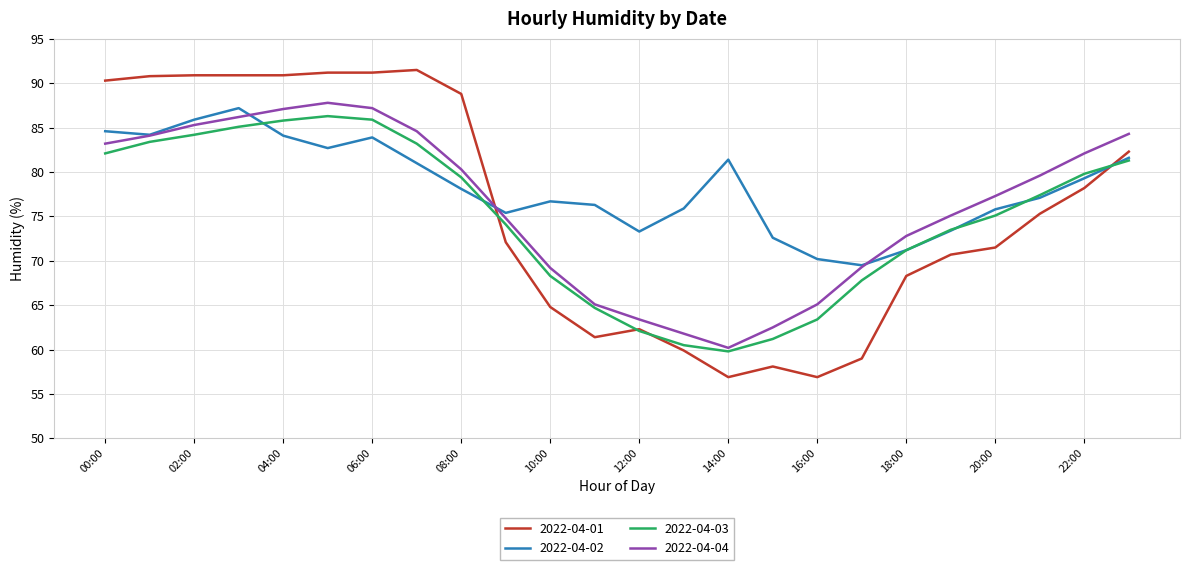

List the series in order of their overall mean, highest first.

2022-04-02, 2022-04-04, 2022-04-01, 2022-04-03